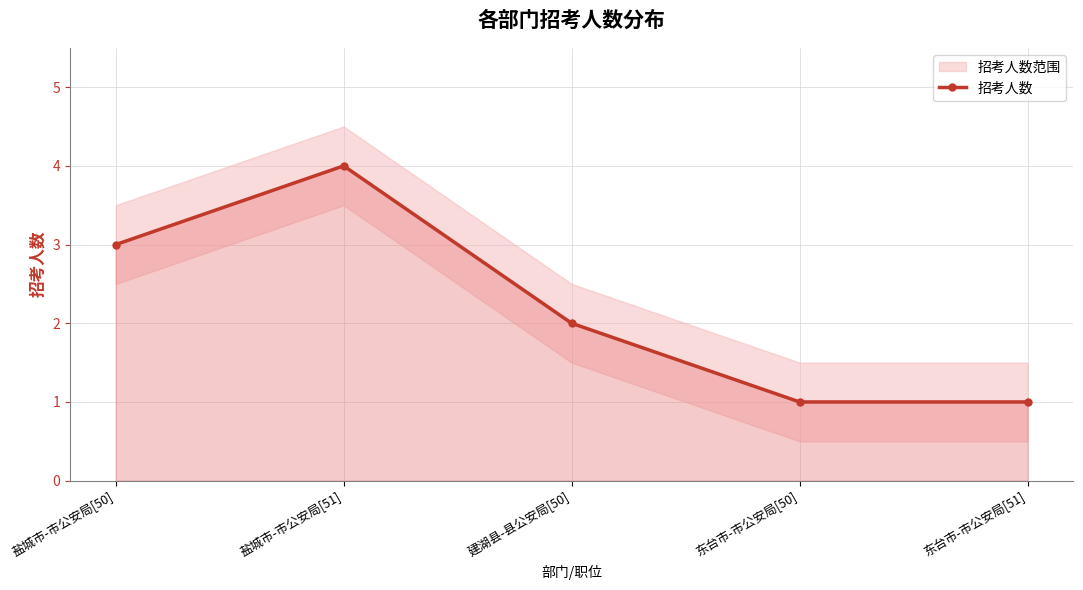

What is the minimum value shown in the chart?

1